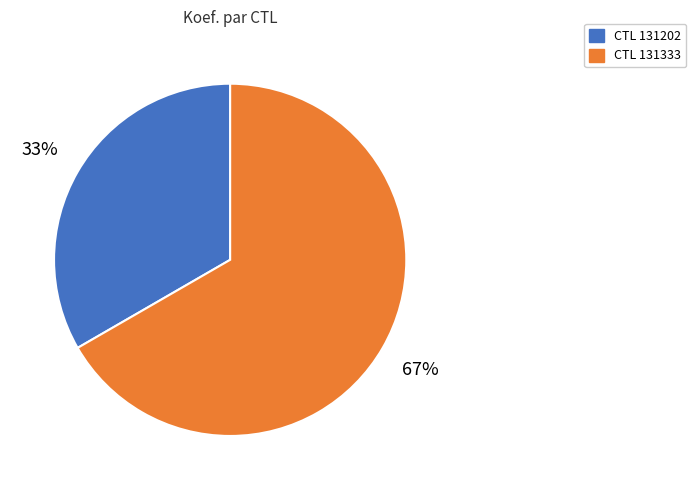

Does any single category account for the majority?

Yes